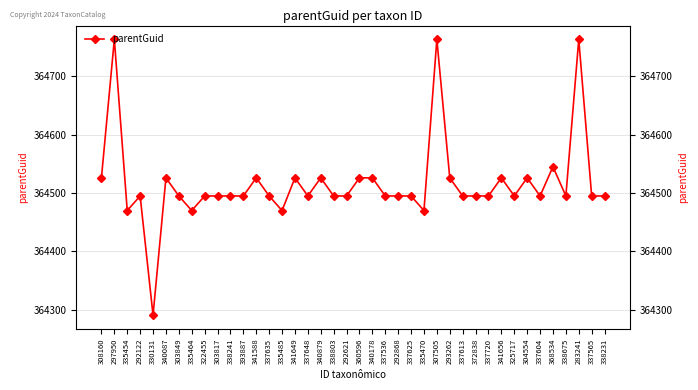

Between 304554 and 330131, which is larger?

304554